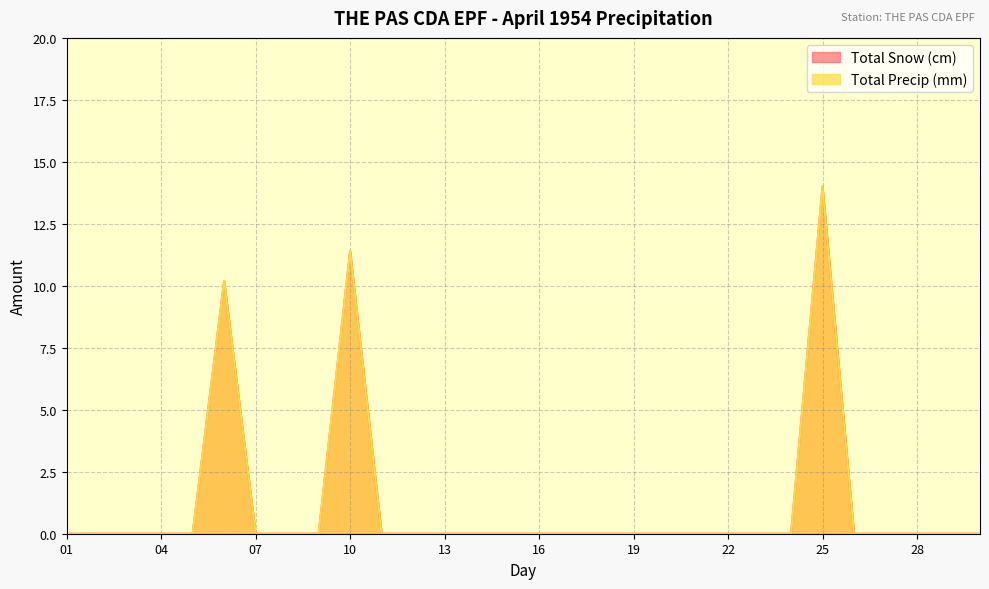

Which category has the highest value in the Total Precip (mm) series?

25